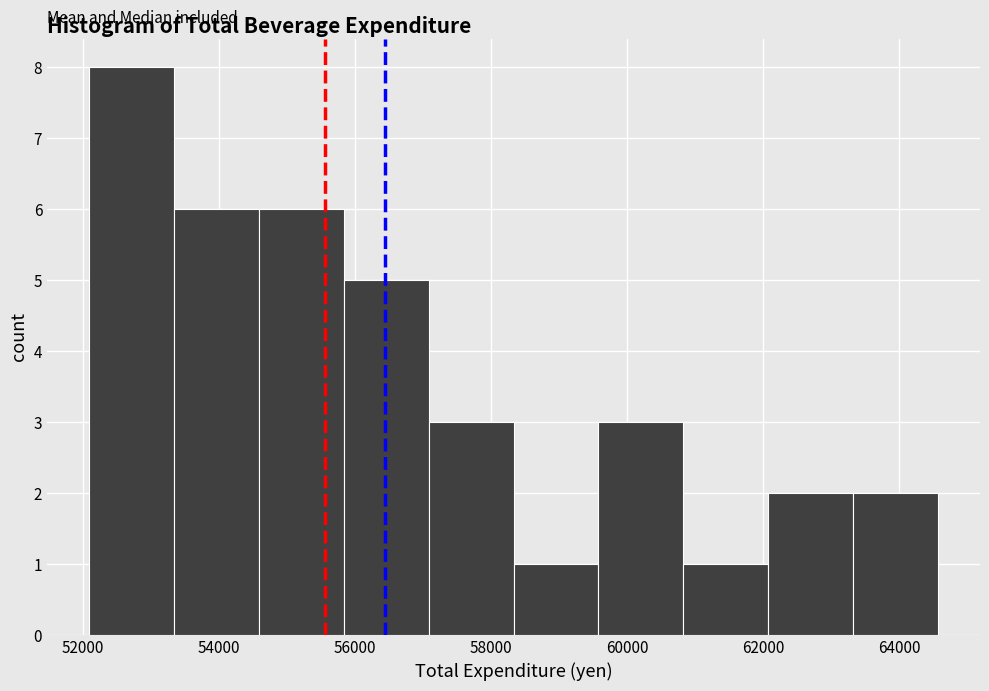

How tall is the bar that spans 60800 to 62000 on the x-axis? Neither the bar edges nor the heights are printed on the chart, so give them approximately, as read against the axes.

1